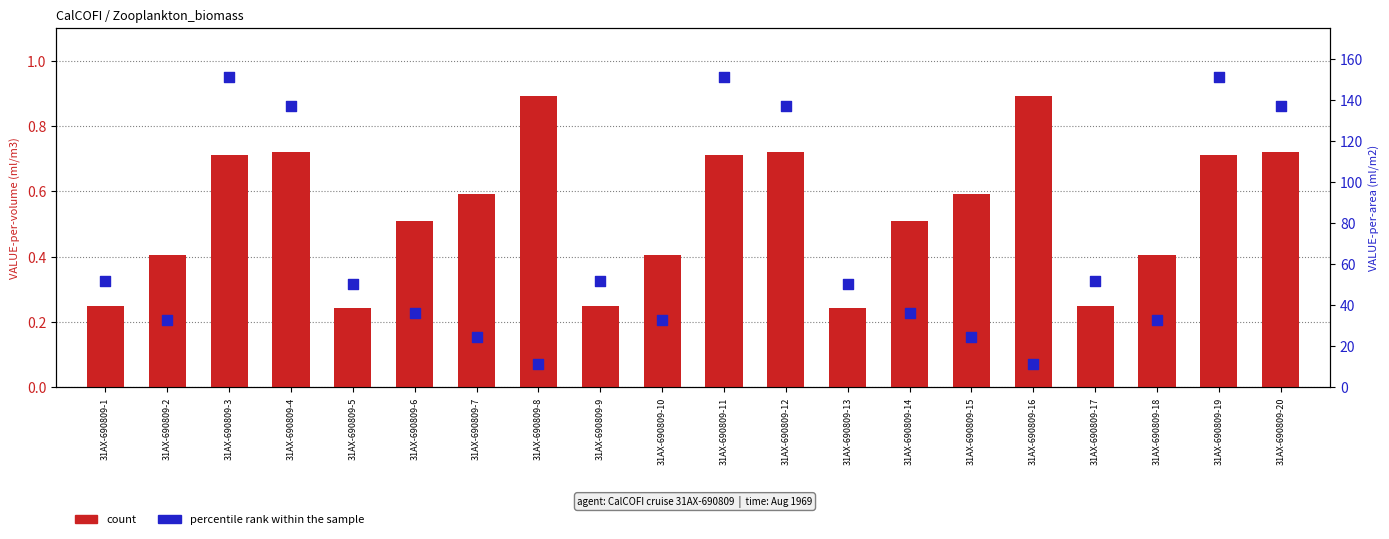

Which series has the largest total across all categories?

percentile rank within the sample